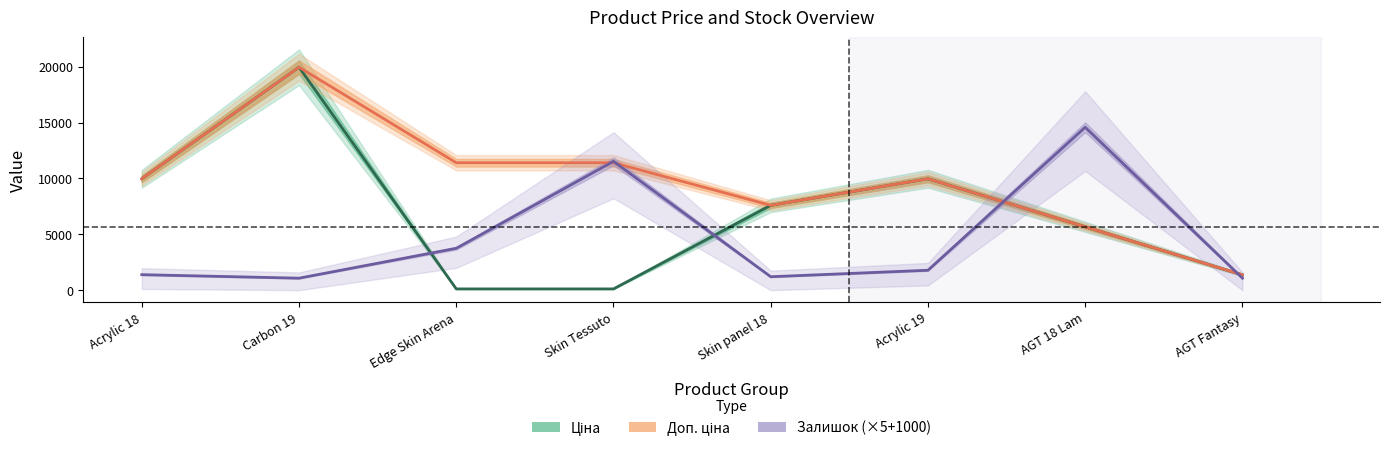

Which series has the largest total across all categories?

Доп. ціна